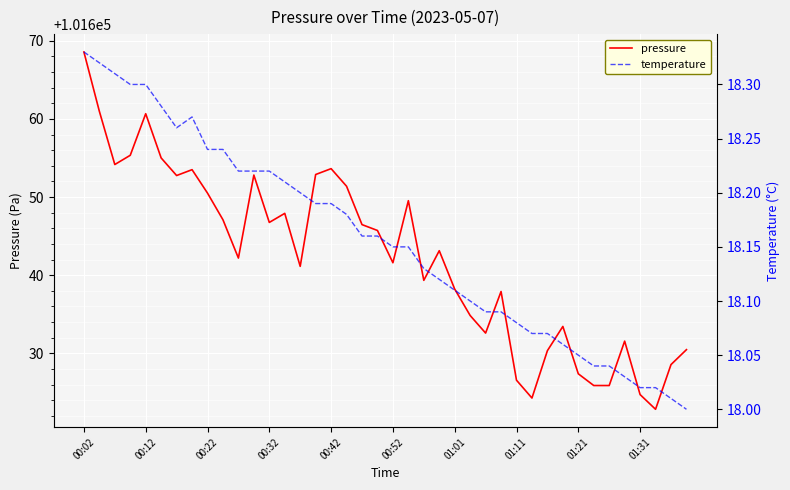

At which label does pressure reach its peak?

00:02